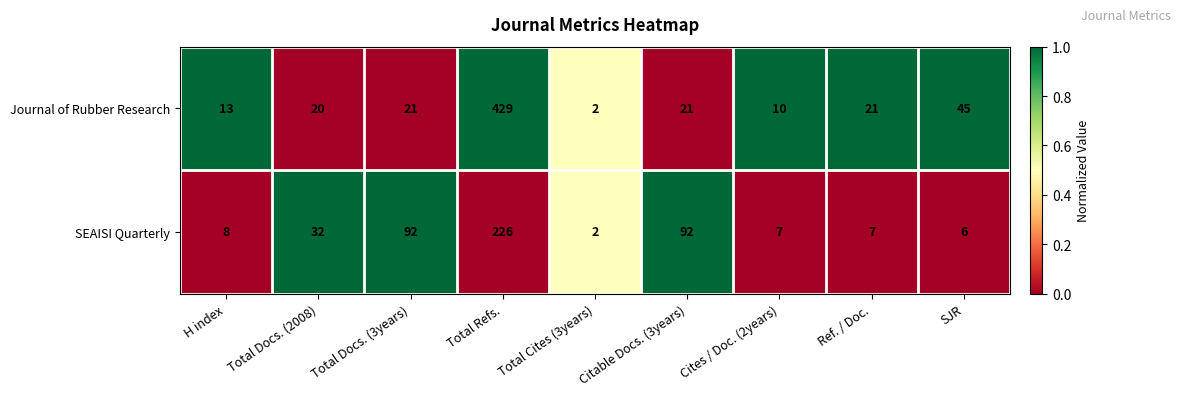

What is the difference between the maximum and second lowest values in the Journal of Rubber Research series?

419